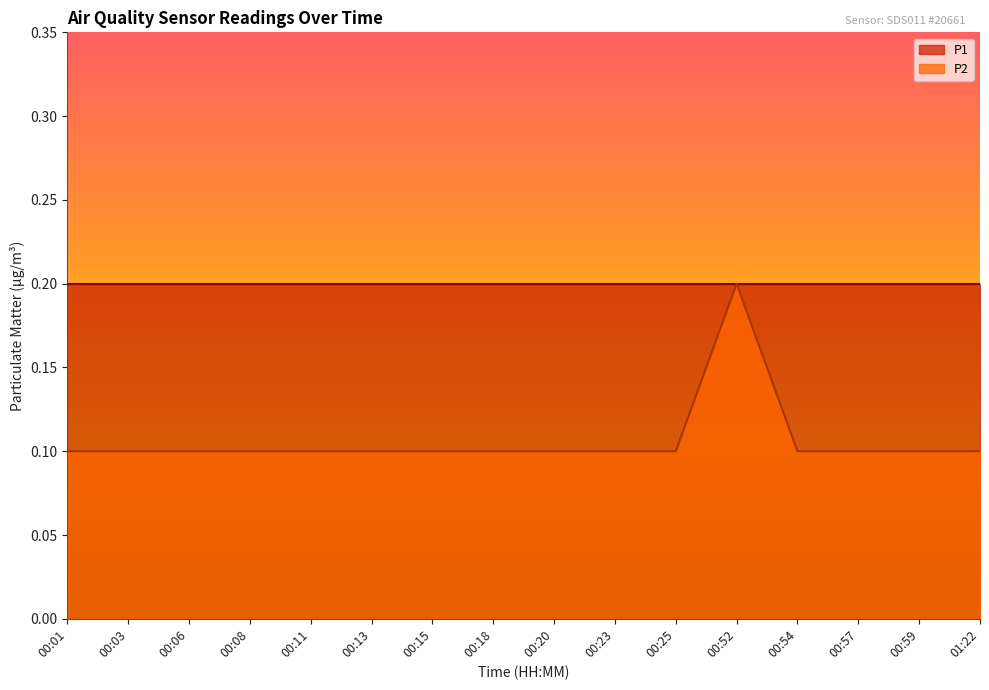

What is the average value?

0.1